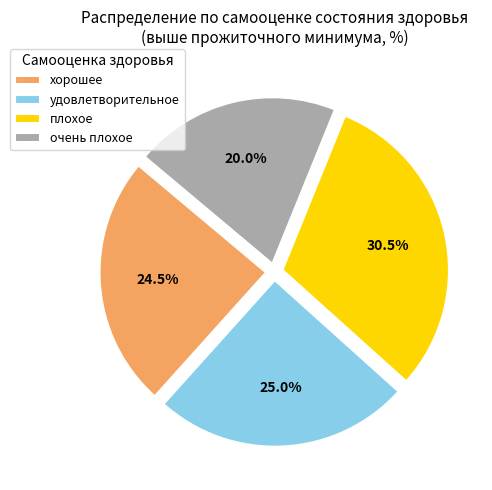

What portion of the pie excludes очень плохое?

80.0%